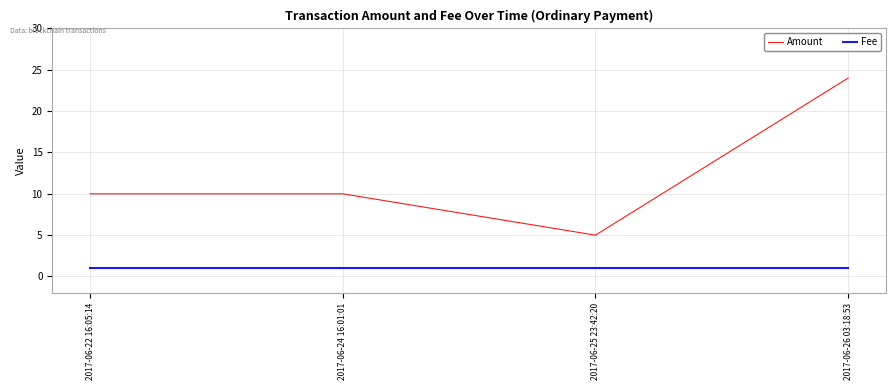

At which category is the sum across all series the highest?

2017-06-26 03:18:53